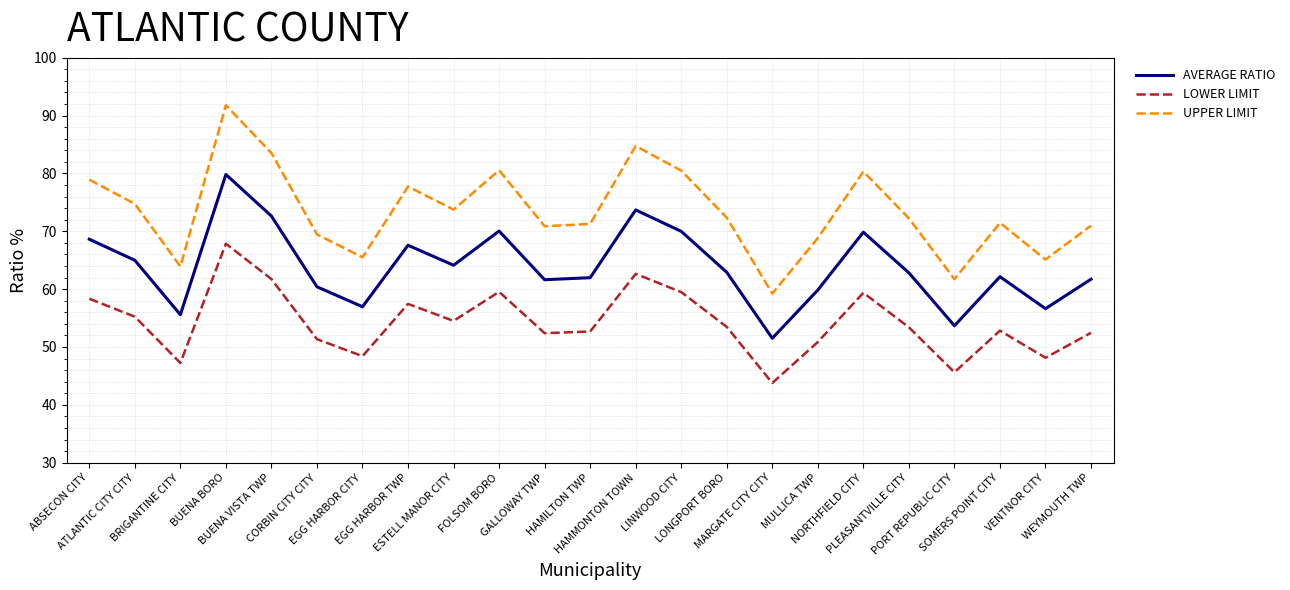

True or false: LOWER LIMIT and AVERAGE RATIO cross at least once.

False